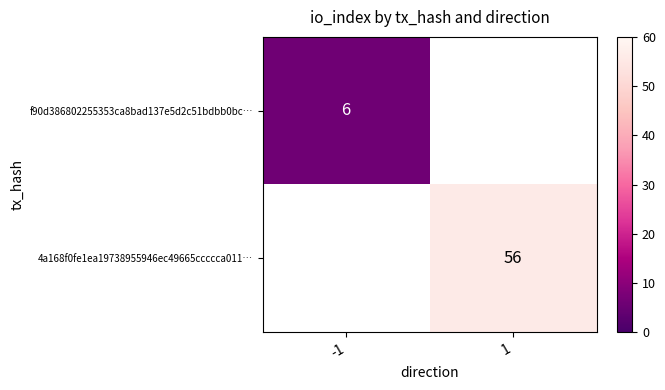

True or false: 4a168f0fe1ea19738955946ec49665ccccca011… has a value of 56 at 1.

True